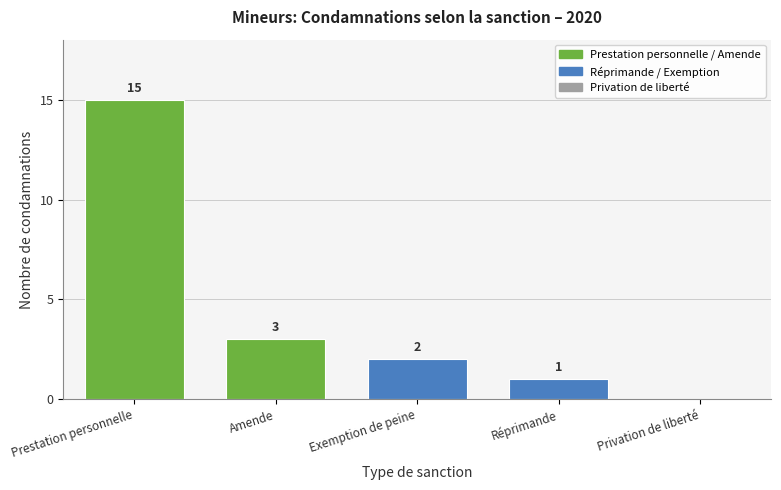

Reading right to left, transcribe all the data shown in this chart.

Privation de liberté=0	Réprimande=1	Exemption de peine=2	Amende=3	Prestation personnelle=15